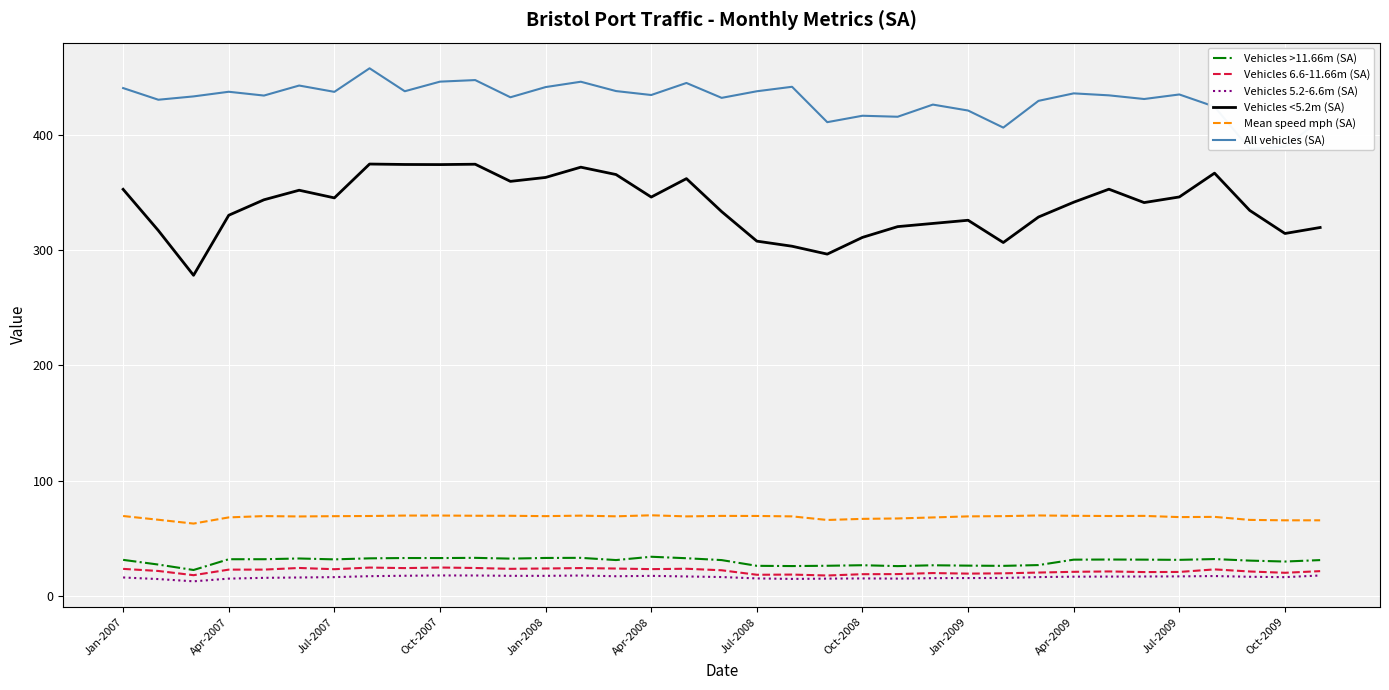

What is the average value of the Vehicles >11.66m (SA) series?

30.0